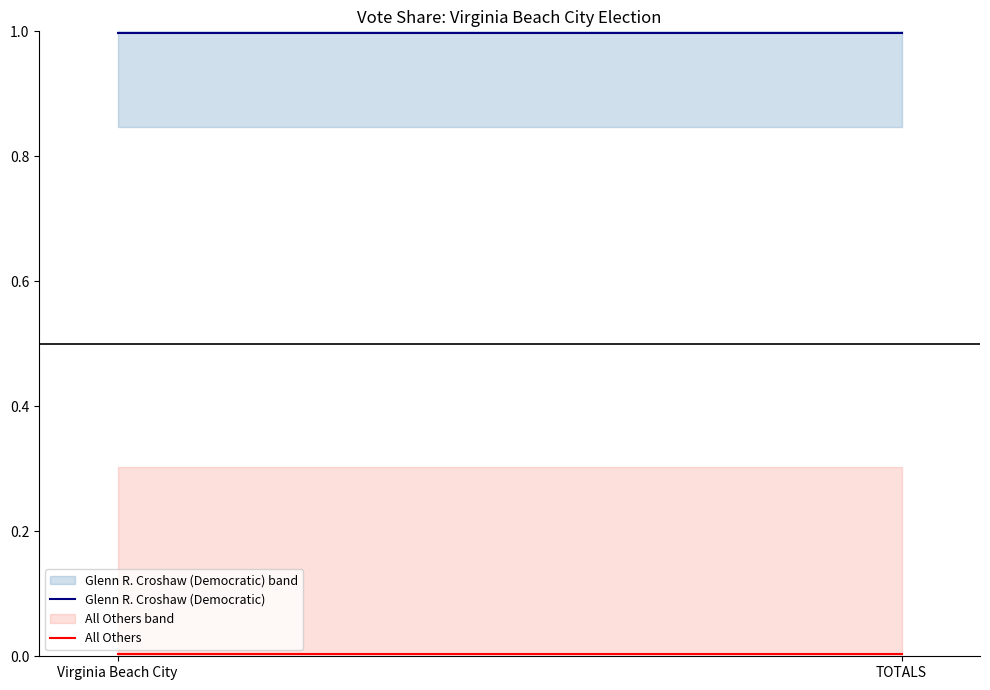

At which category does the chart reach its minimum across all series?

Virginia Beach City